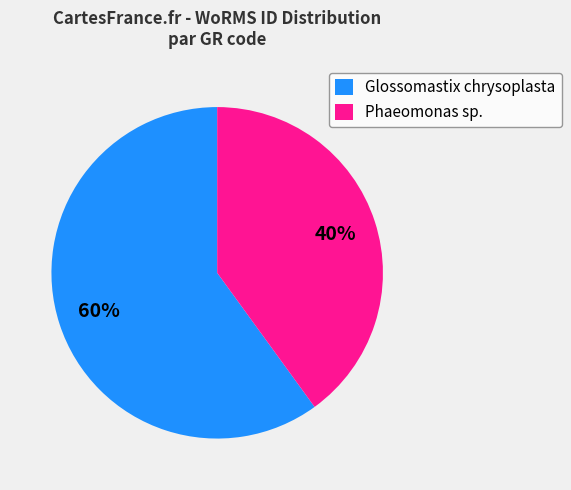

Is there any slice that represents more than half of the pie?

Yes